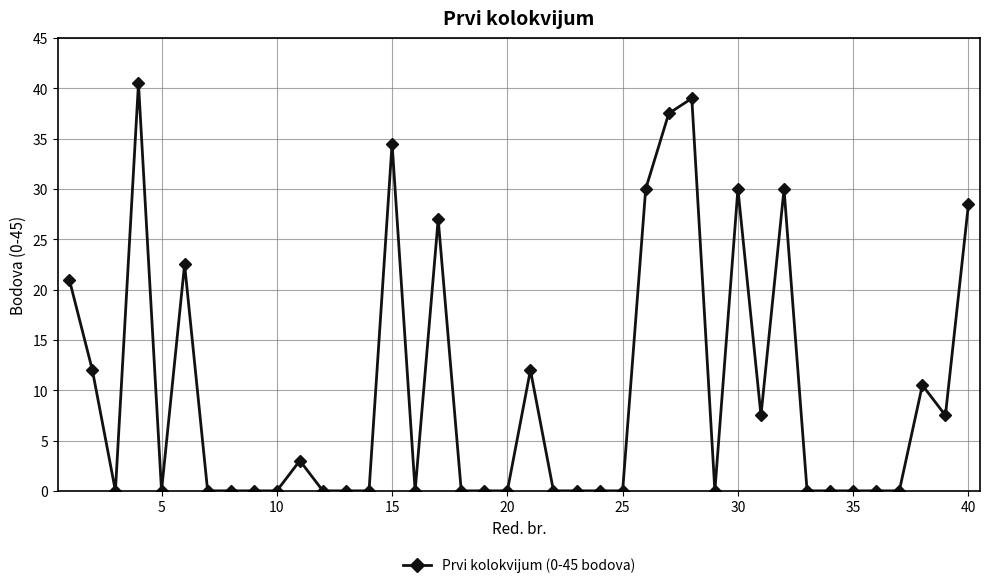

How many lines are shown in the chart?

1